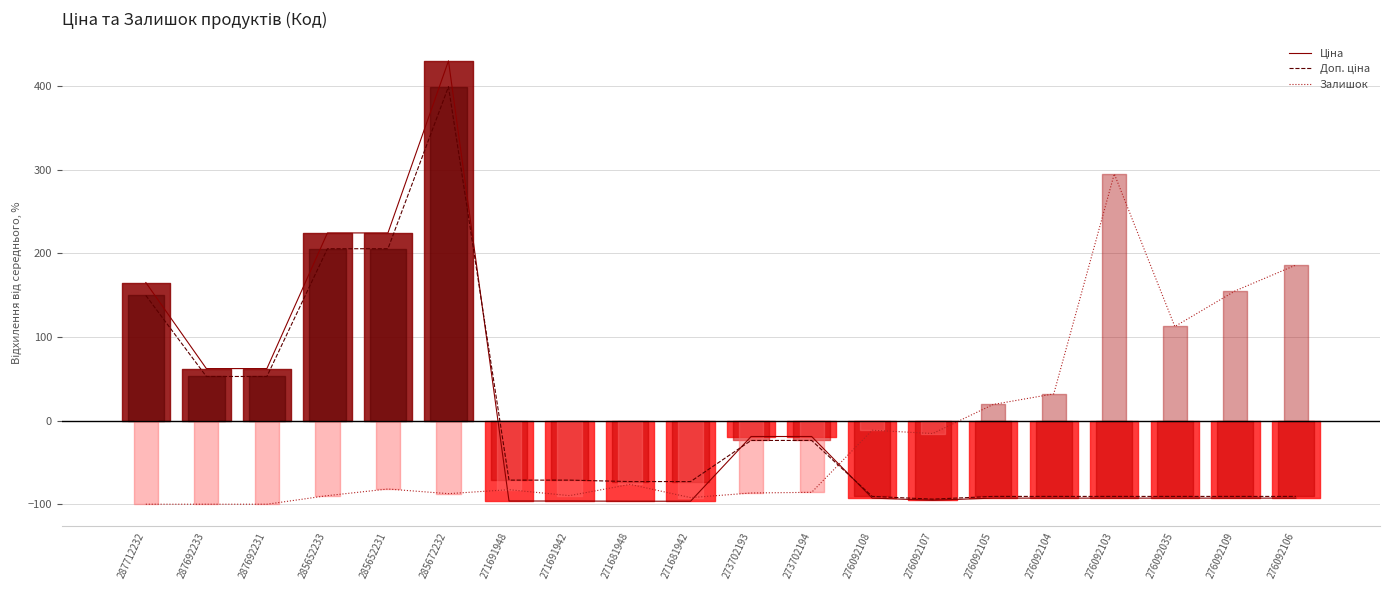

Reading left to right, extract all data points from this chart.

Ціна: 164.9	62.1	62.1	224.2	224.2	429.8	-96.2	-96.2	-96.4	-96.4	-19.1	-19.1	-92.7	-95.2	-92.7	-92.7	-92.7	-92.7	-92.7	-92.7
Доп. ціна: 149.5	52.7	52.7	205.3	205.3	399.0	-71.2	-71.2	-72.9	-72.9	-23.8	-23.8	-90.7	-93.9	-90.7	-90.7	-90.7	-90.7	-90.7	-90.7
Залишок: -100.0	-100.0	-100.0	-89.7	-81.8	-87.4	-82.6	-89.7	-76.3	-92.1	-86.6	-85.8	-11.6	-15.5	19.2	31.9	294.8	112.4	155.0	185.8